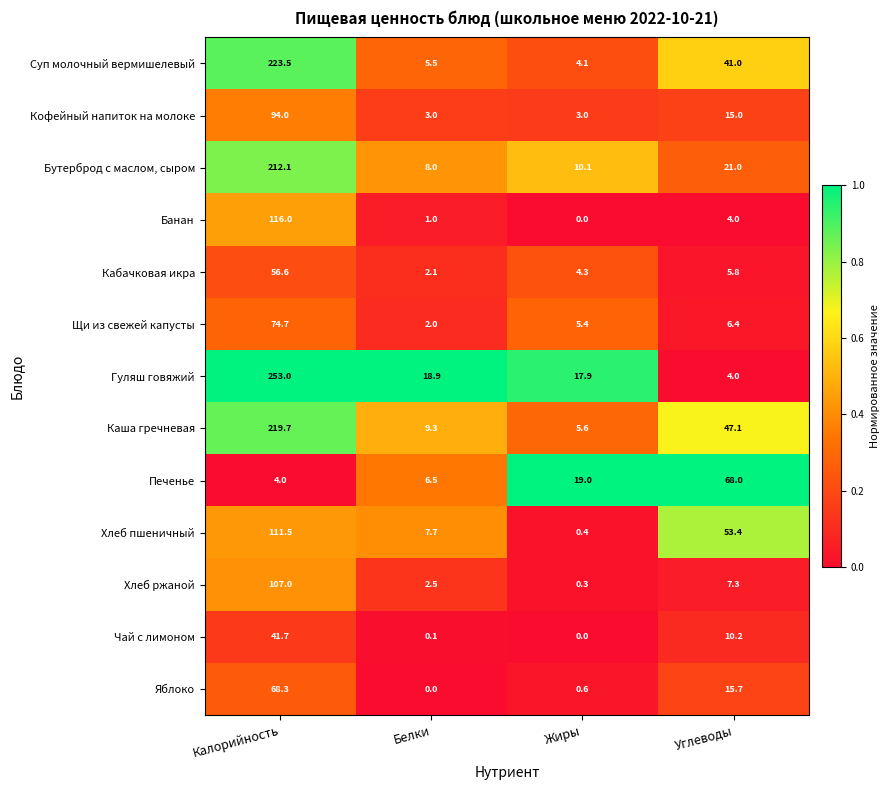

True or false: Яблоко has a value of 26.3 at Углеводы.

False